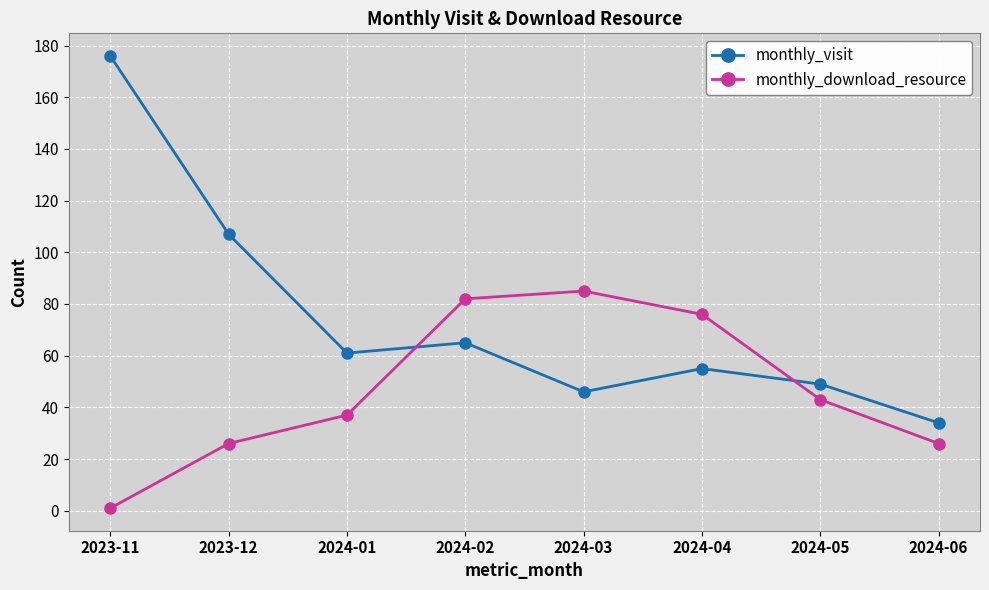

Rank the series by their average value, from lowest to highest.

monthly_download_resource, monthly_visit